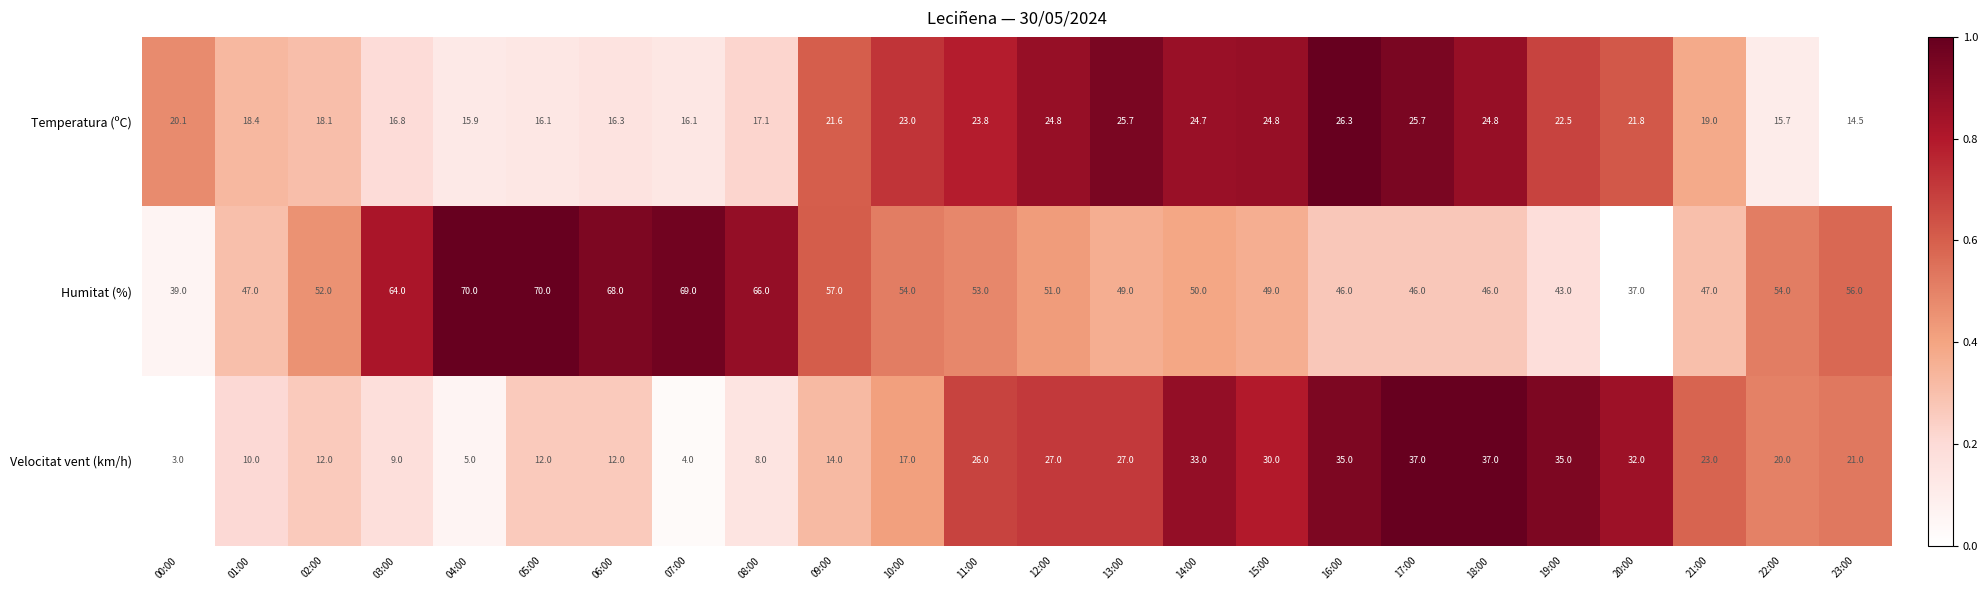

At which category is the sum across all series the highest?

17:00